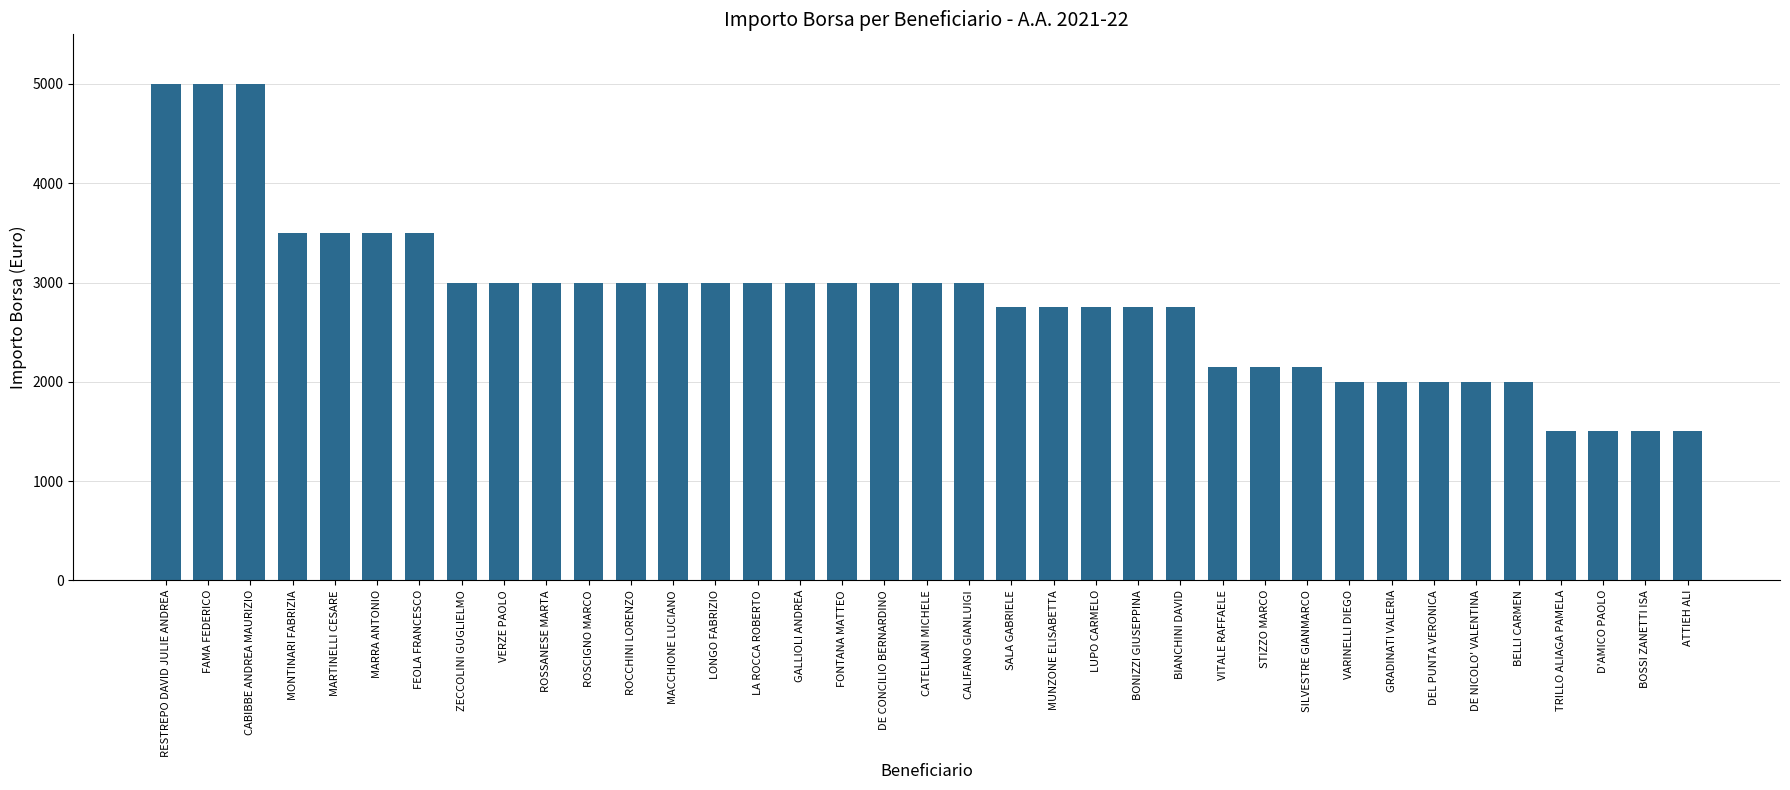

What is the label of the 1st bar from the right?

ATTIEH ALI